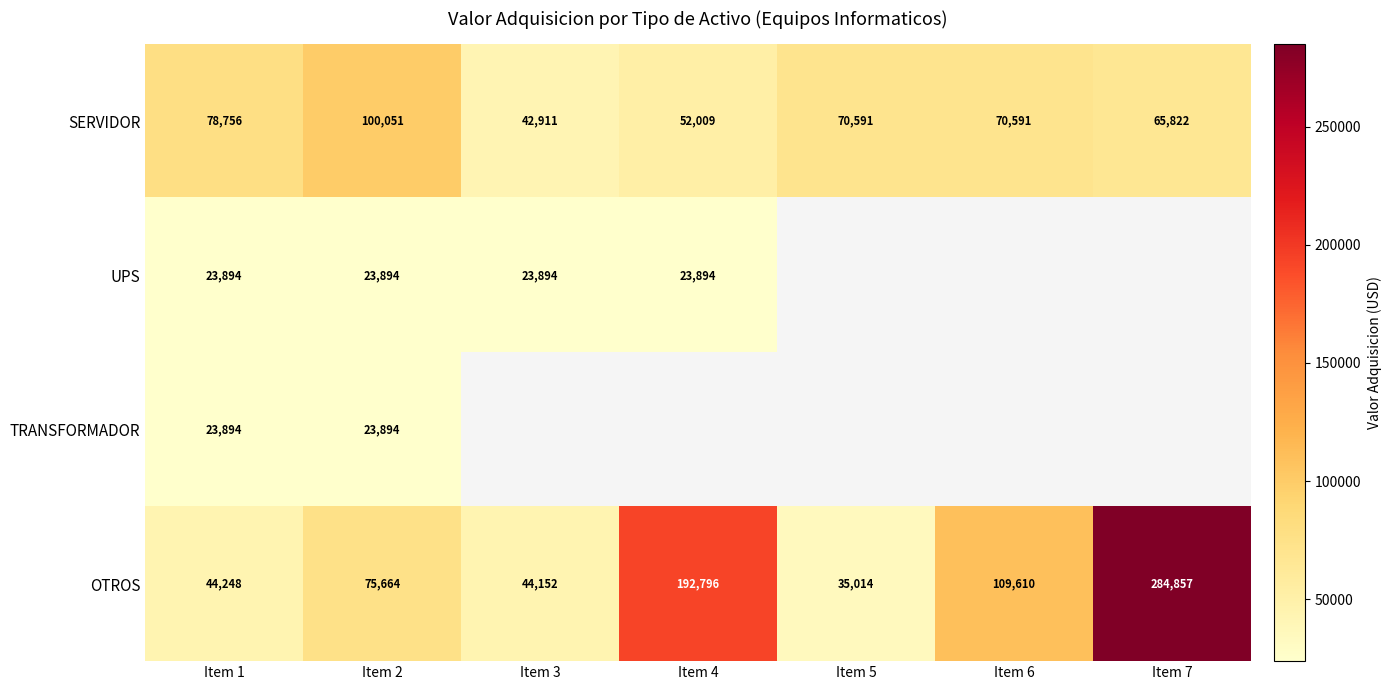

How many distinct data groups are displayed?

4